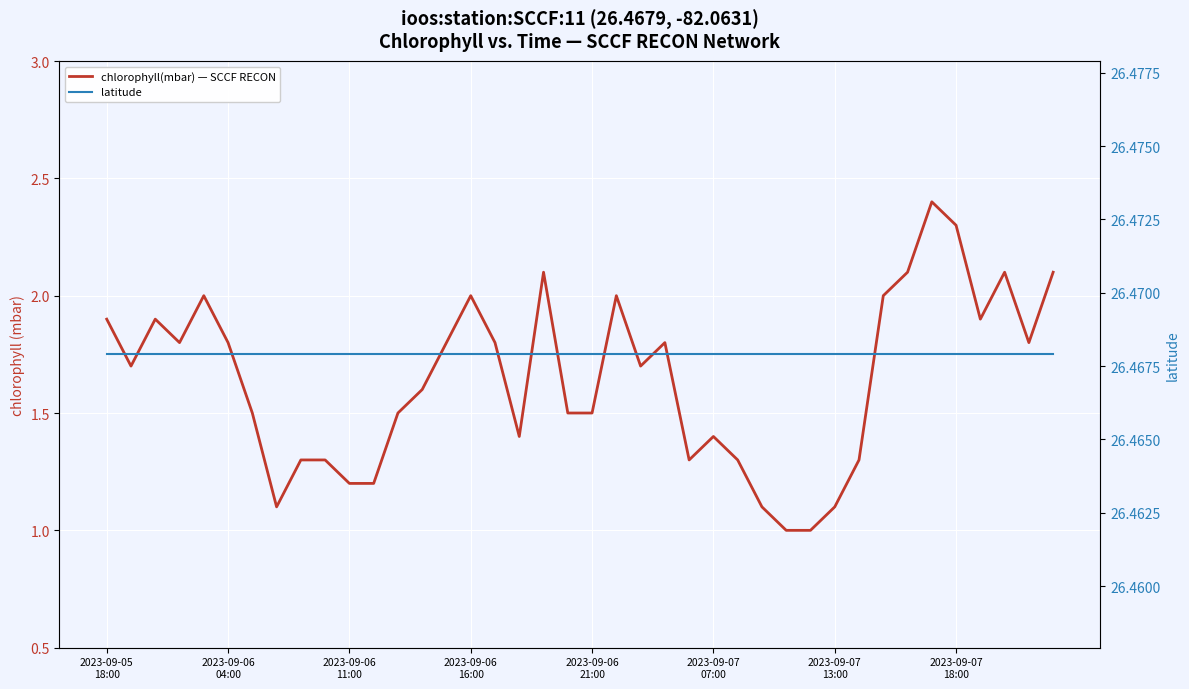

True or false: chlorophyll(mbar) — SCCF RECON and latitude intersect in this chart.

False